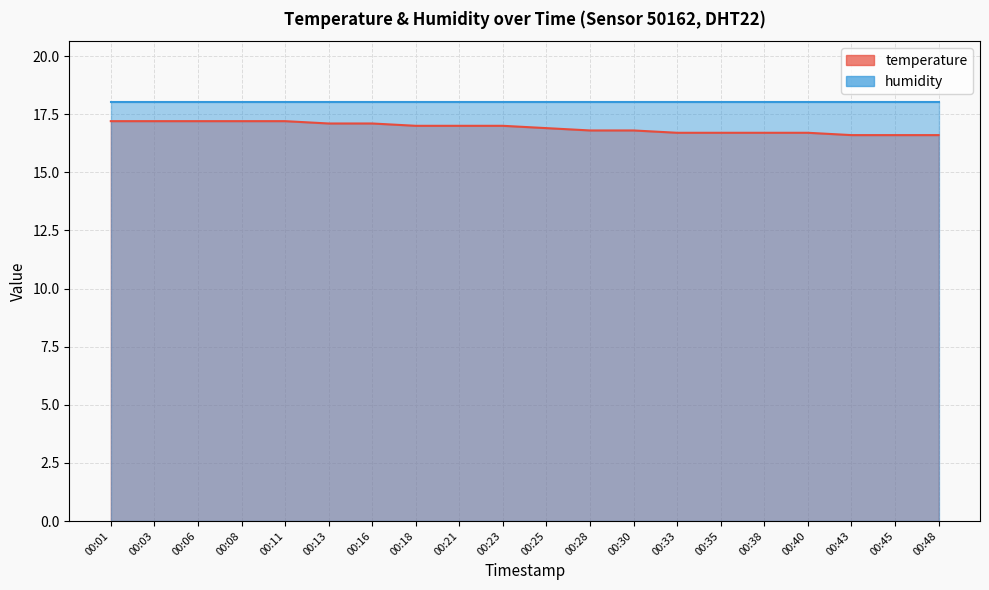

Rank the categories by value from lowest to highest.

00:43, 00:45, 00:48, 00:33, 00:35, 00:38, 00:40, 00:28, 00:30, 00:25, 00:18, 00:21, 00:23, 00:13, 00:16, 00:01, 00:03, 00:06, 00:08, 00:11